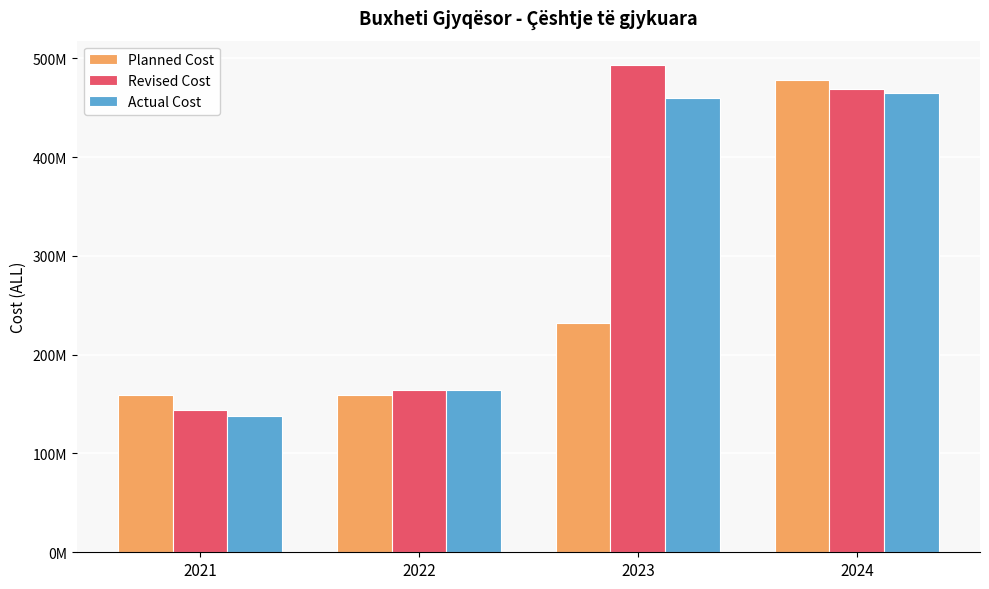

Are the bars horizontal?

No